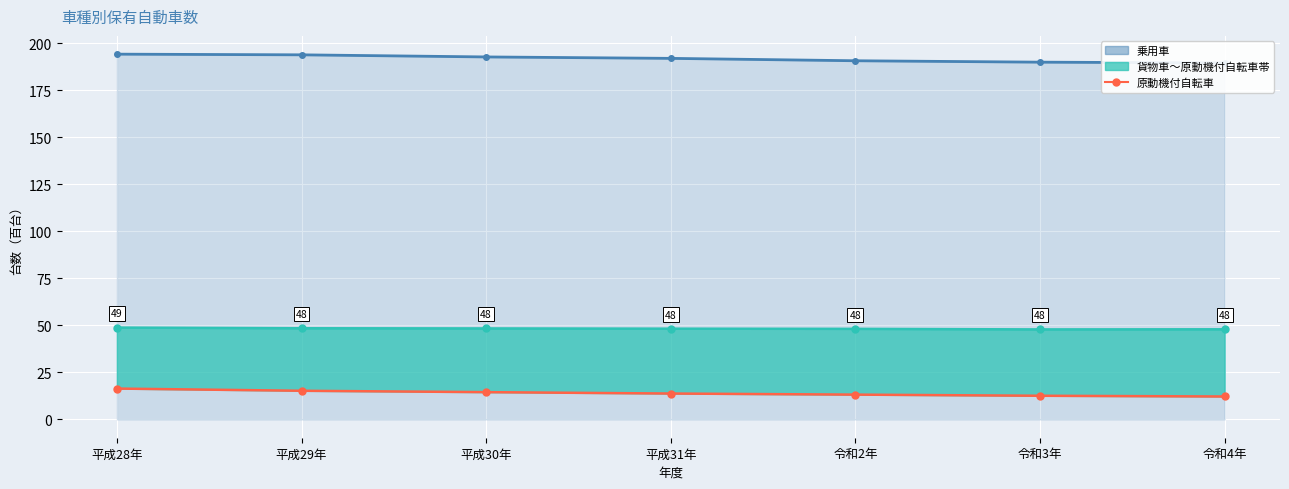

Which has a higher value, 令和4年 or 平成31年?

平成31年